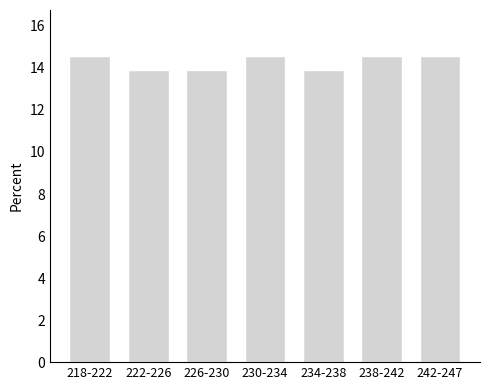

Reading right to left, list all the values displayed in this chart.

14.6	14.6	13.9	14.6	13.9	13.9	14.6